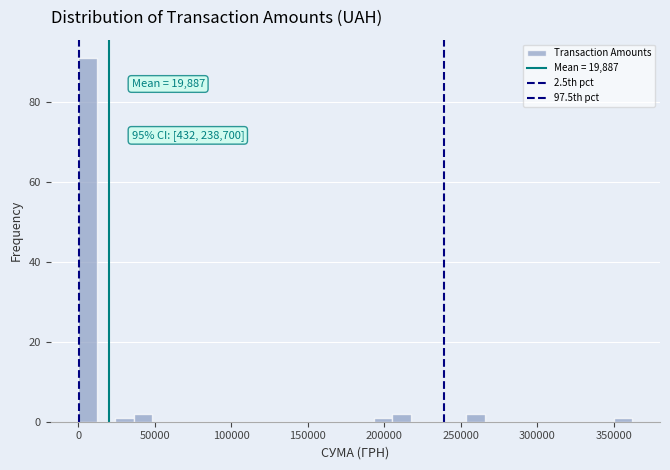

Read against the x-axis, roughly where is the centre of the tallest bar?

5000